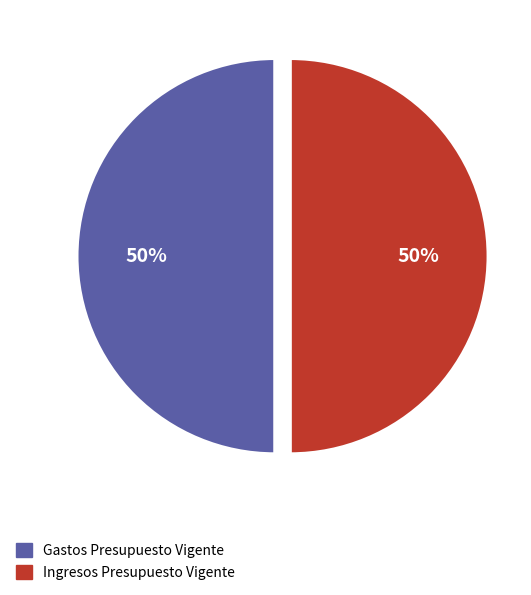

To the nearest percent, what is the average slice percentage?

50%